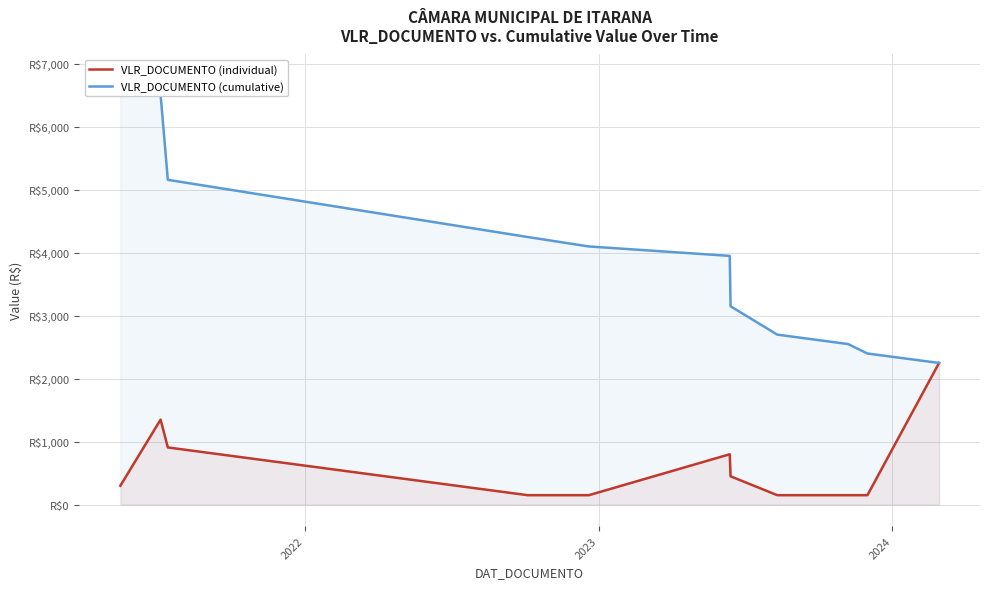

True or false: VLR_DOCUMENTO (individual) and VLR_DOCUMENTO (cumulative) cross at least once.

False